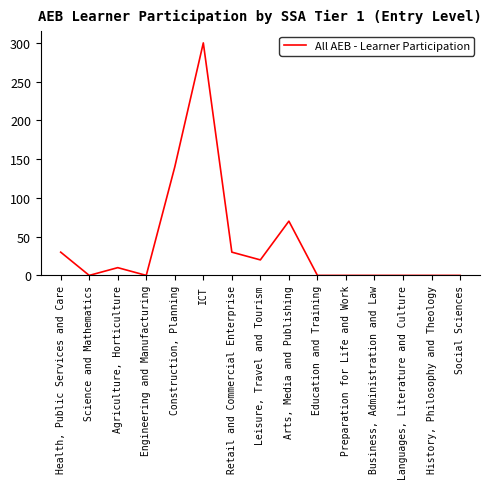

What is the maximum value shown in the chart?

300